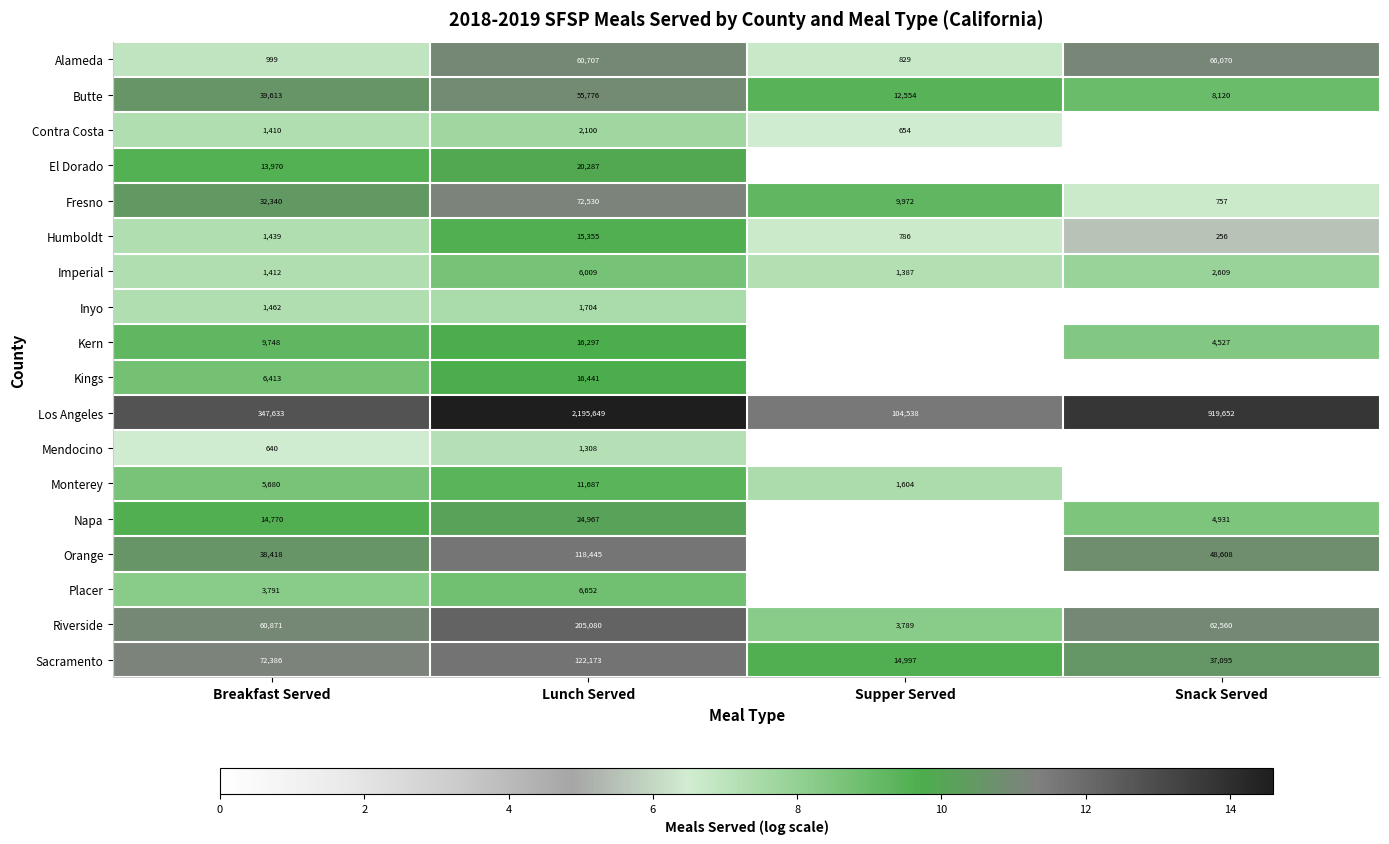

What is the lowest value of the Alameda series?

829